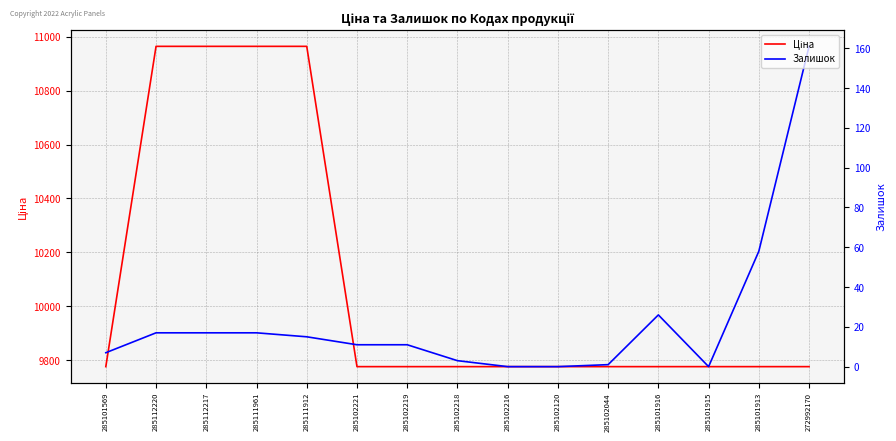

How many series are shown in this chart?

2